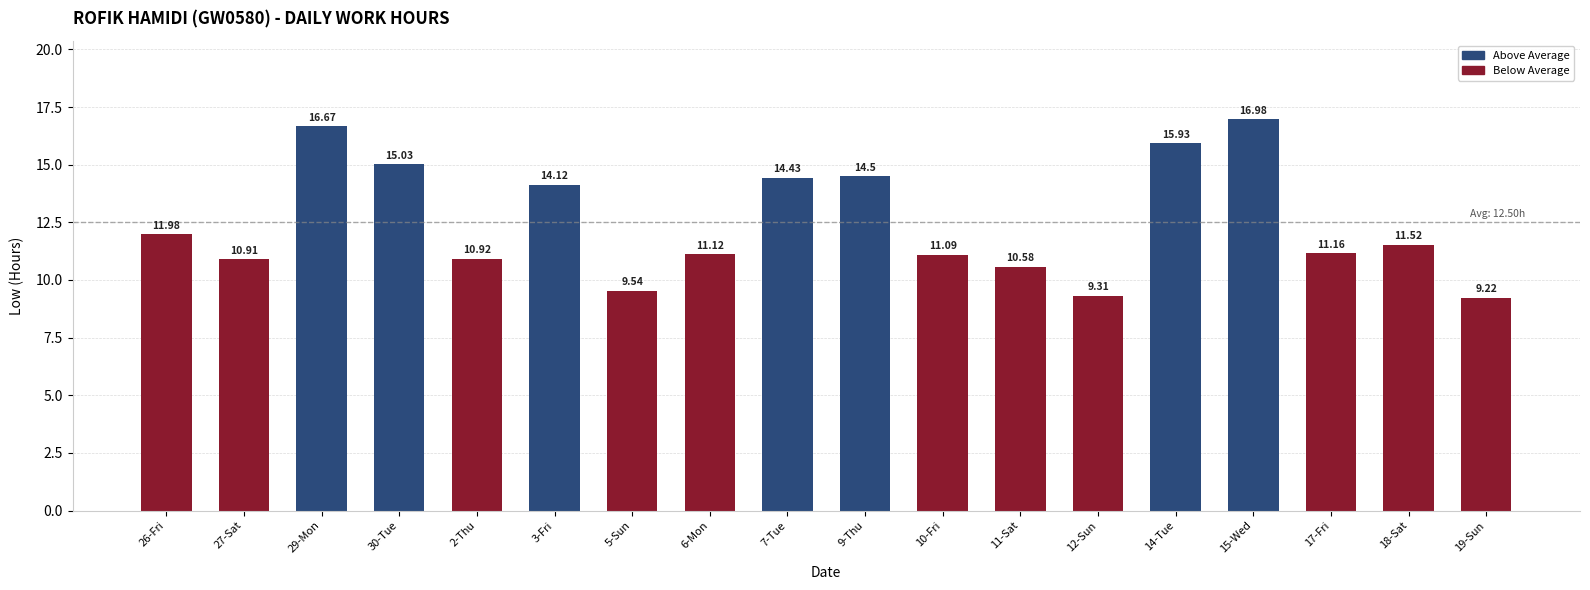

What is the smallest value displayed?

9.2